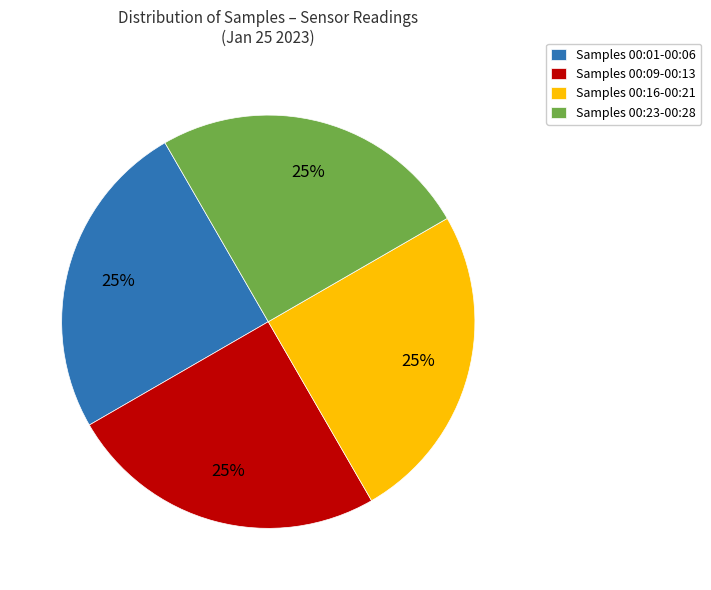

What is the ratio of the value at Samples 00:01-00:06 to the value at Samples 00:09-00:13?

1.0